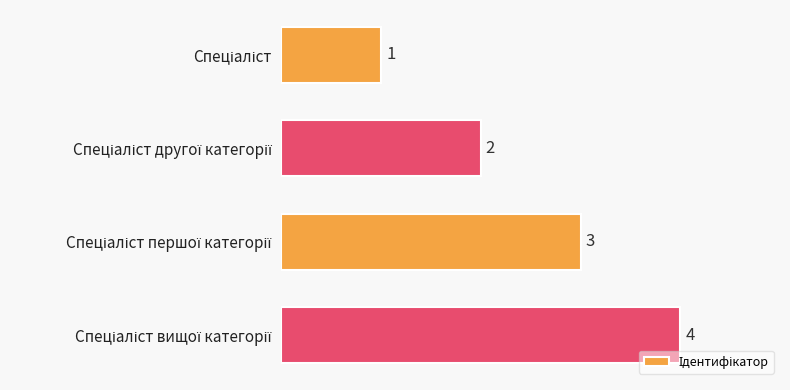

What is the value of the 1st bar from the top?

1